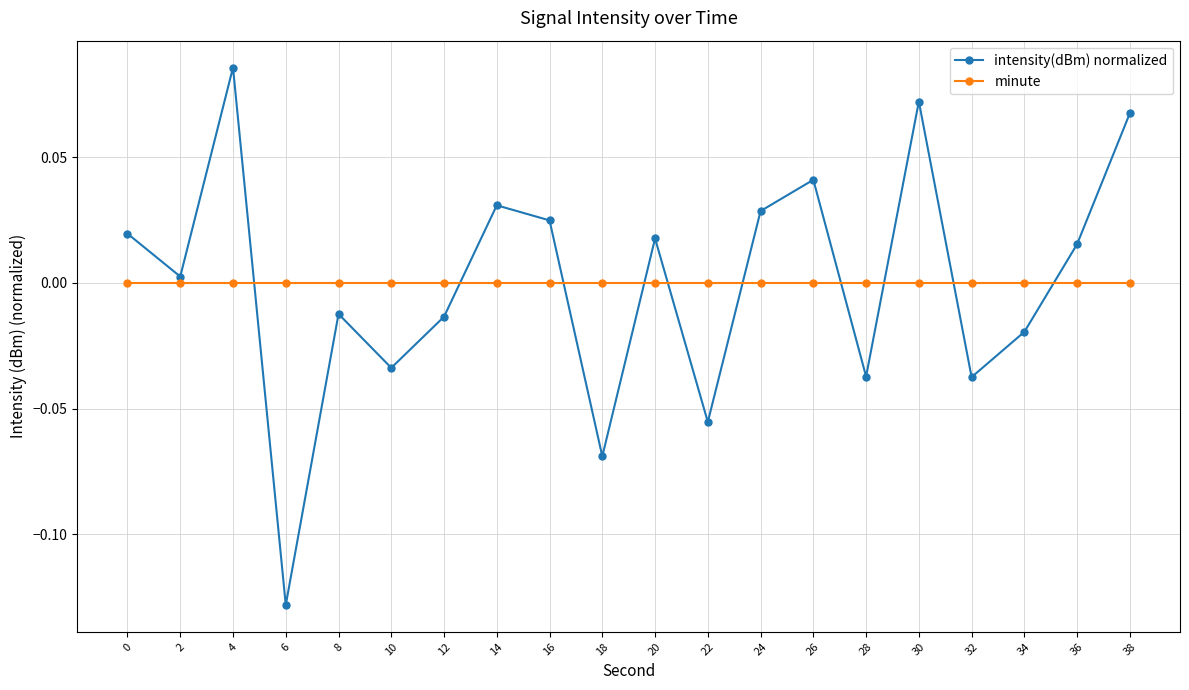

How many lines are shown in the chart?

2